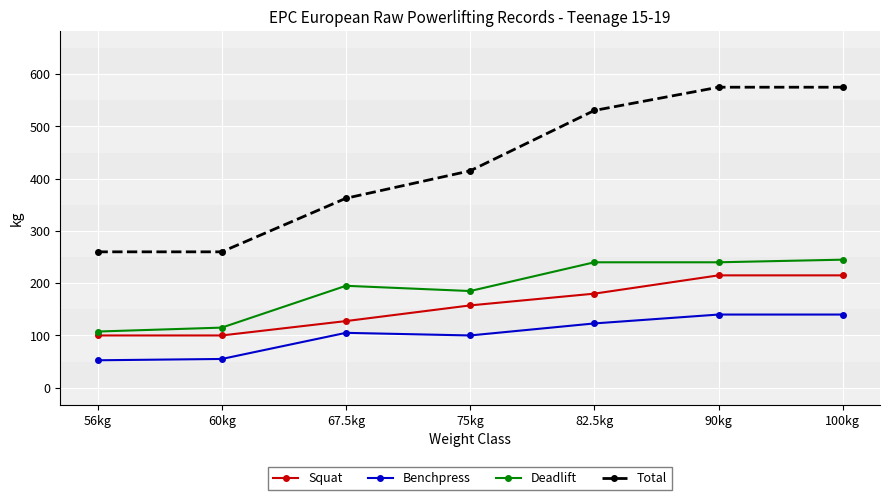

True or false: Benchpress and Squat intersect in this chart.

False